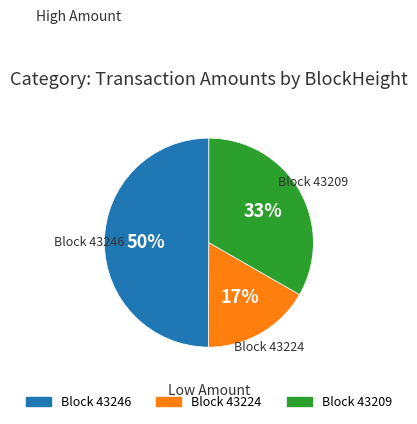

To the nearest percent, what is the average slice percentage?

33%